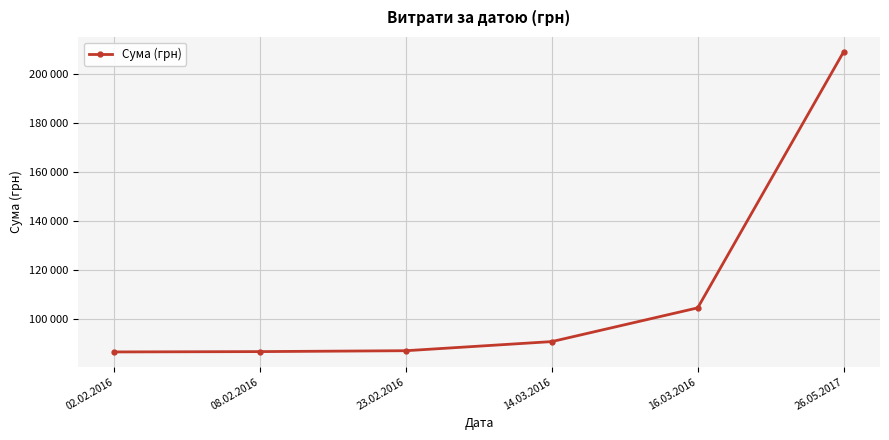

Does the chart have visible grid lines?

Yes